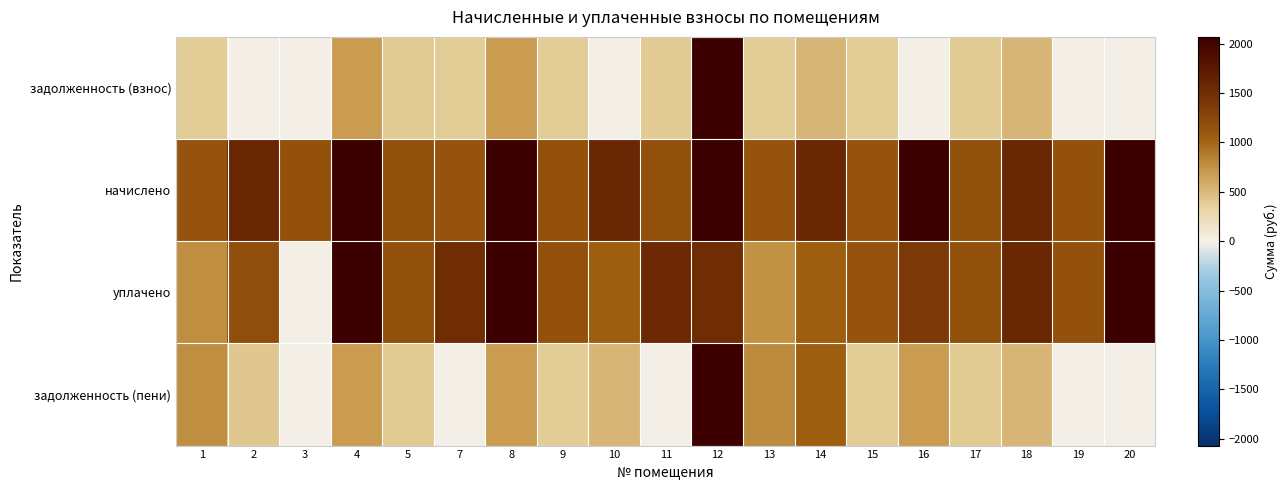

Rank the series at 20 from highest to lowest value.

начислено, уплачено, задолженность (взнос), задолженность (пени)